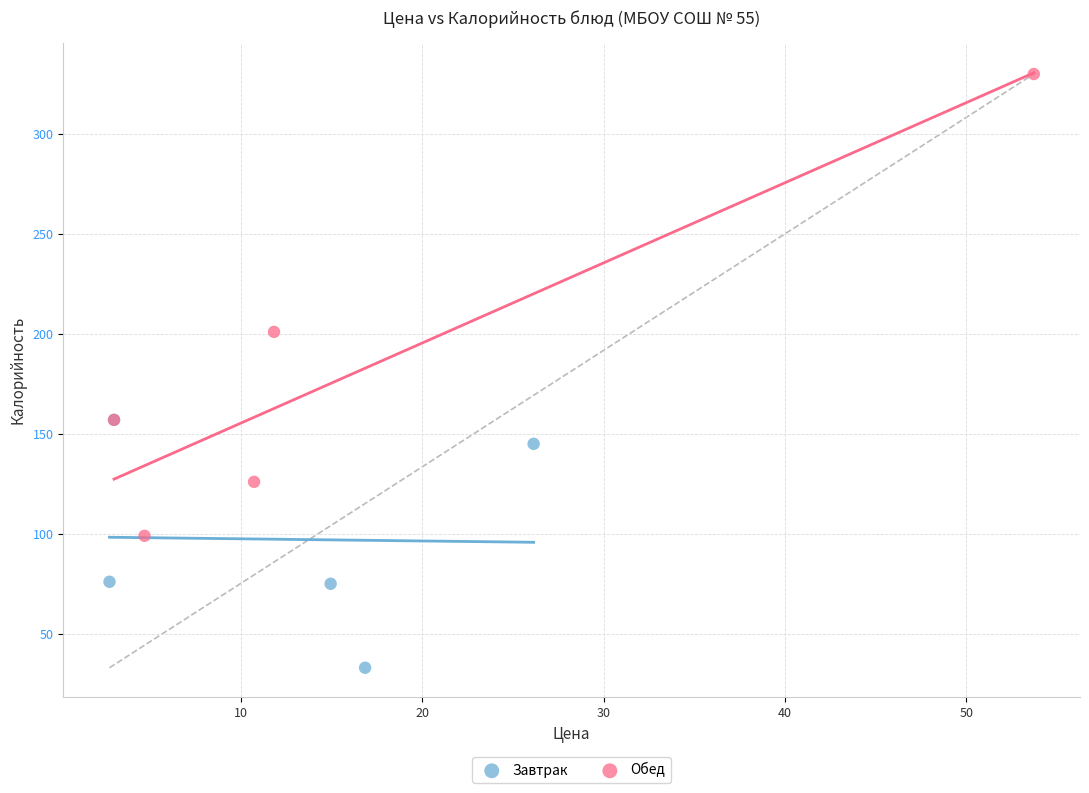

Which series reaches the maximum Y coordinate?

Обед